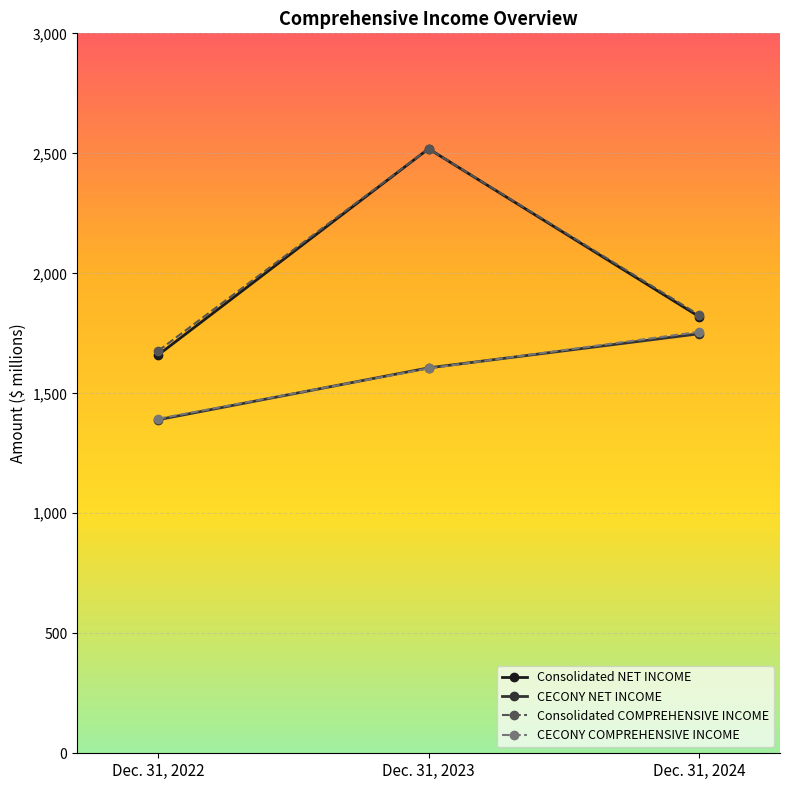

Reading right to left, transcribe all the data shown in this chart.

Consolidated NET INCOME: Dec. 31, 2024=1820	Dec. 31, 2023=2519	Dec. 31, 2022=1660
CECONY NET INCOME: Dec. 31, 2024=1748	Dec. 31, 2023=1606	Dec. 31, 2022=1390
Consolidated COMPREHENSIVE INCOME: Dec. 31, 2024=1827	Dec. 31, 2023=2519	Dec. 31, 2022=1677
CECONY COMPREHENSIVE INCOME: Dec. 31, 2024=1756	Dec. 31, 2023=1604	Dec. 31, 2022=1394